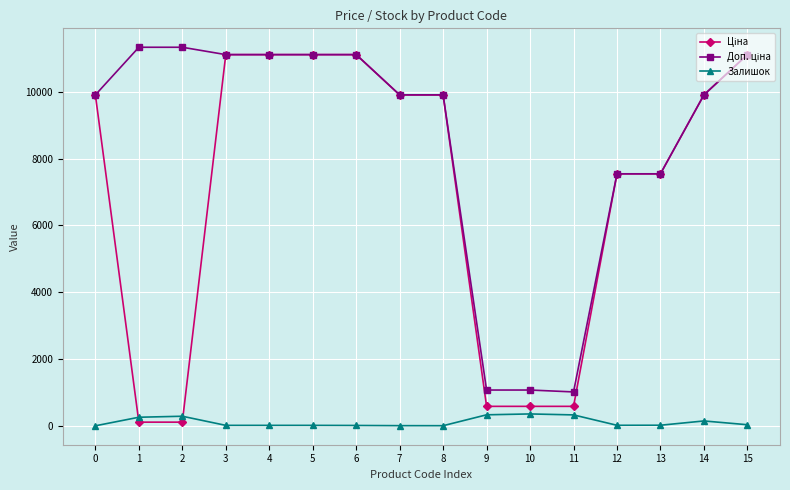

What is the greatest value displayed?

11334.0